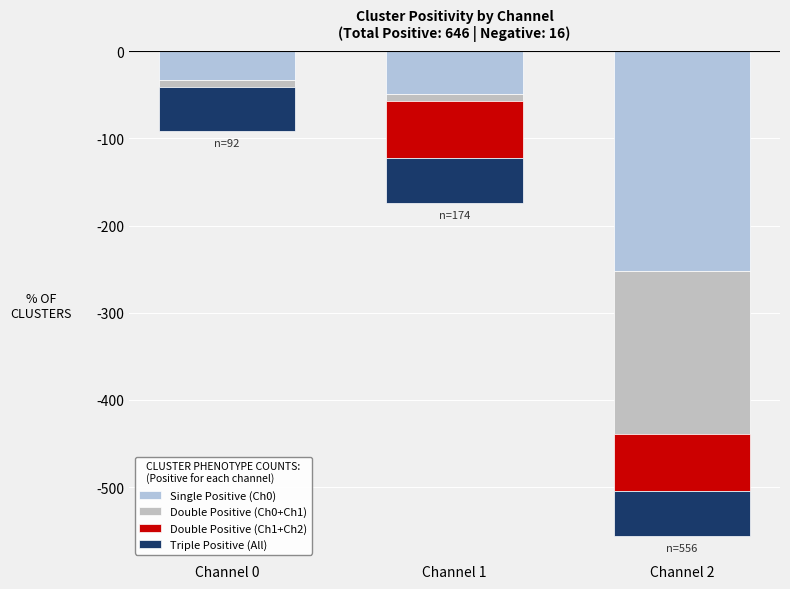

What value does the Triple Positive (All) series have at Channel 0?

-51